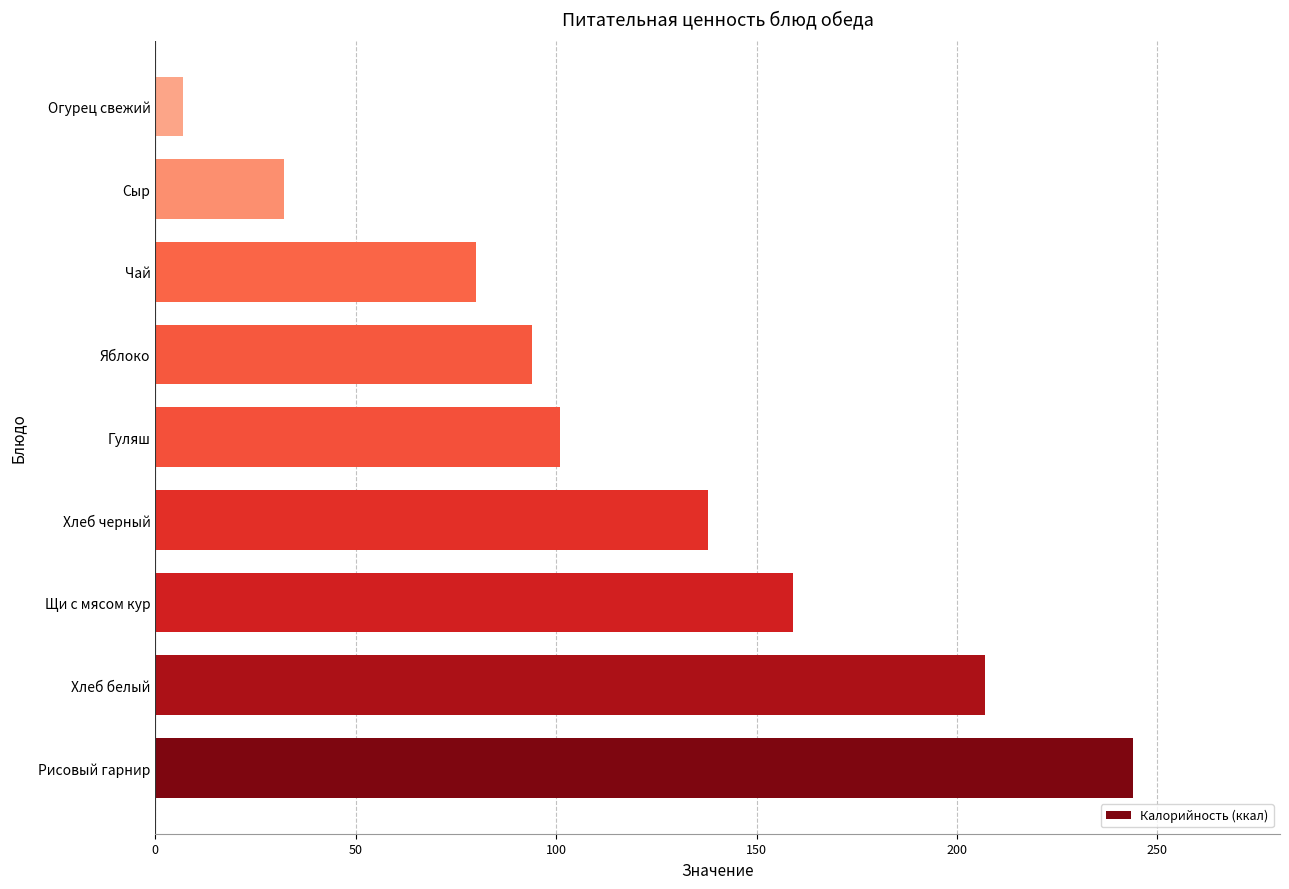

At which label is the value closest to 125?

Хлеб черный